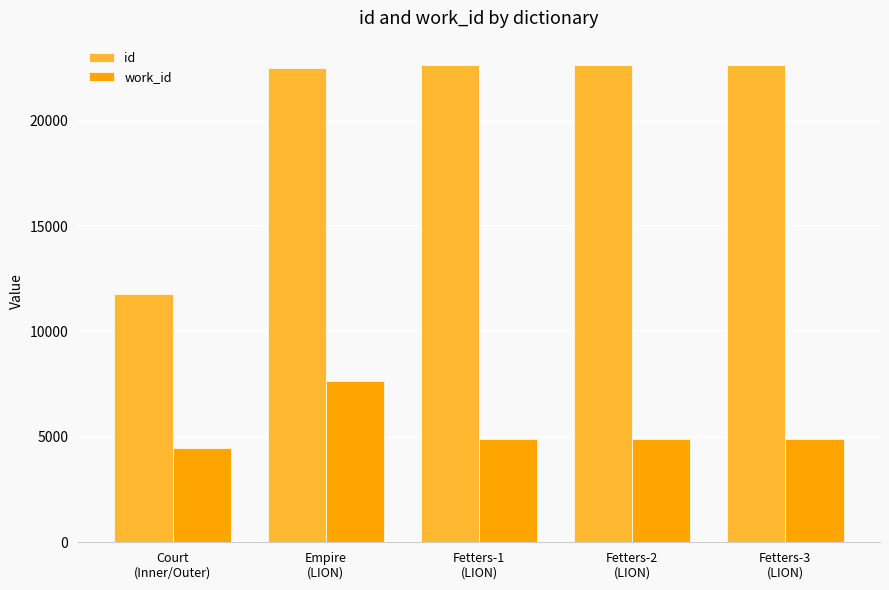

The value of work_id at Empire
(LION) is 7638. True or false?

True